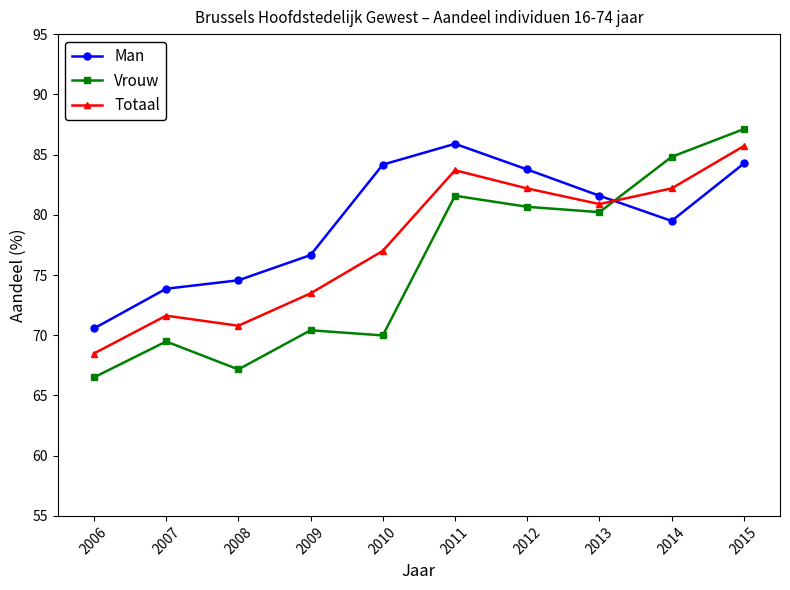

How many interior local valleys does the Vrouw series have?

3